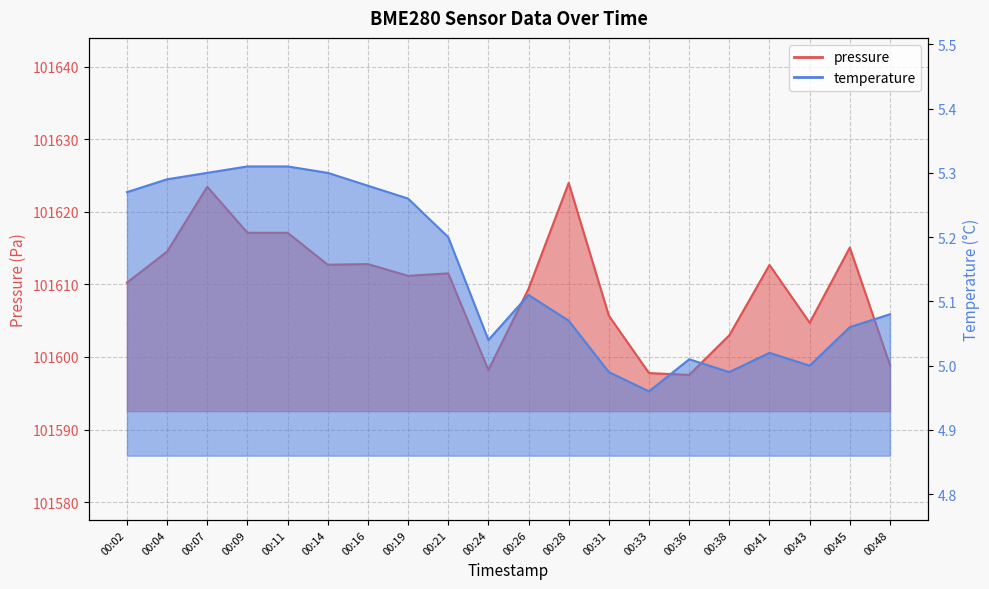

Where does the pressure series first go above 101611?

00:04